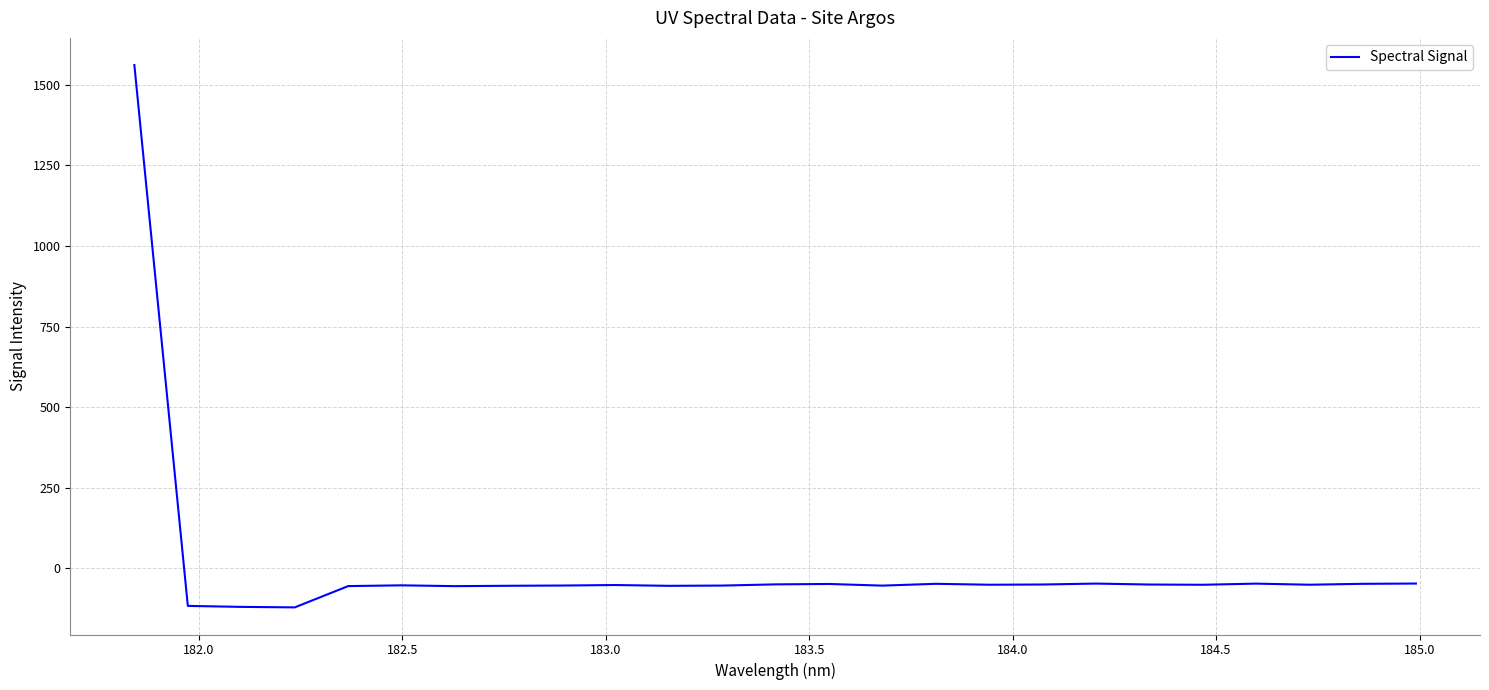

What is the difference between the maximum and minimum values?

1683.5